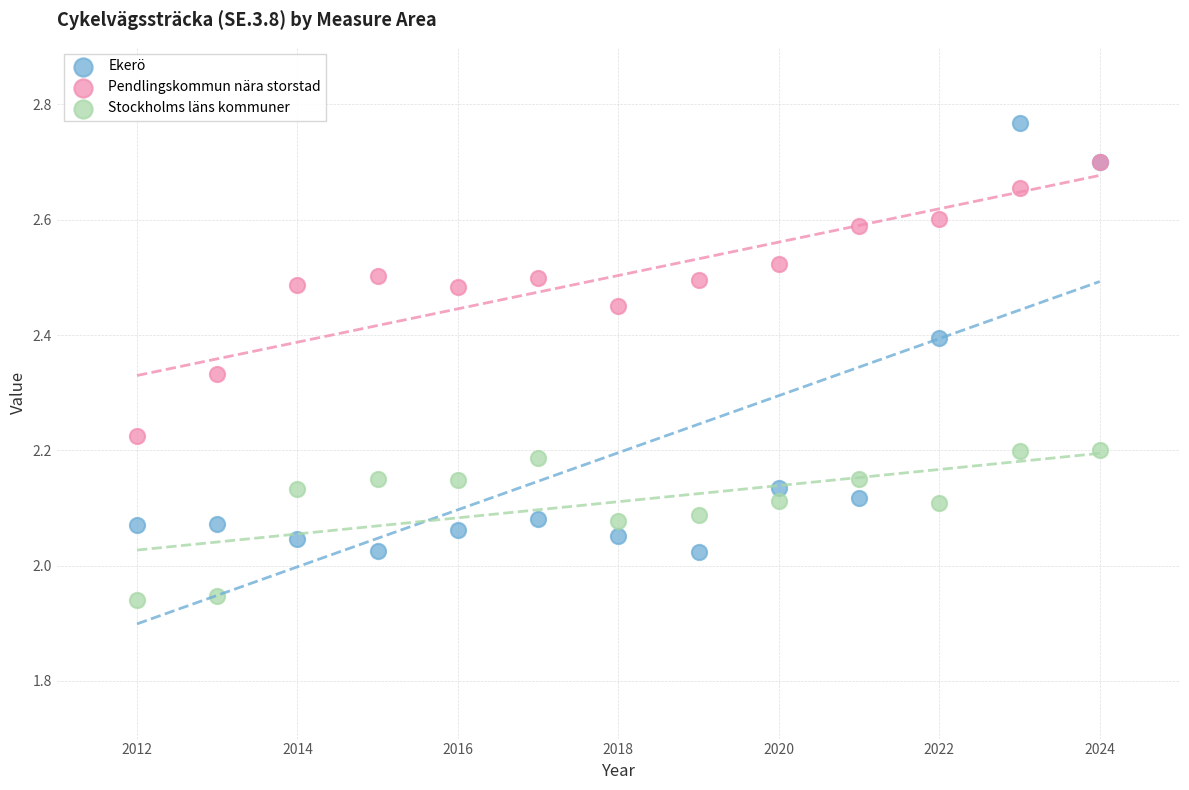

Which series reaches the maximum Y coordinate?

Ekerö